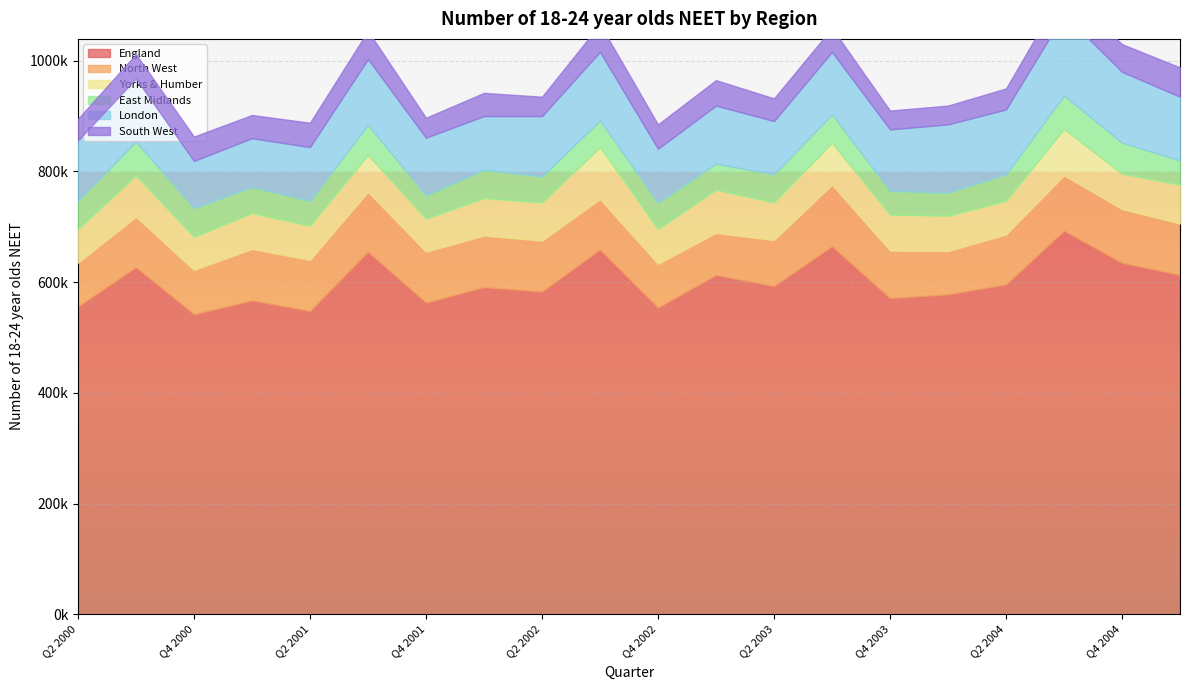

List the labels in order of East Midlands value, smallest first.

Q4 2001, Q1 2004, Q4 2003, Q1 2005, Q2 2001, Q1 2001, Q2 2002, Q1 2003, Q3 2002, Q4 2002, Q2 2004, Q2 2000, Q1 2002, Q2 2003, Q3 2003, Q4 2000, Q3 2001, Q4 2004, Q3 2004, Q3 2000